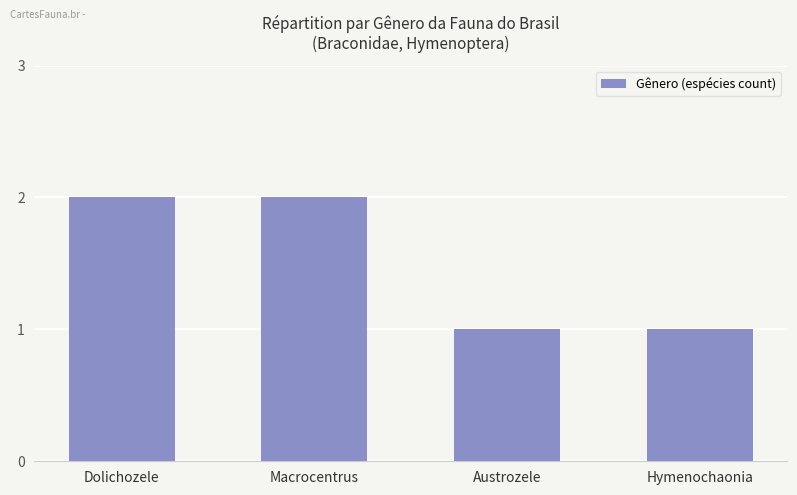

The chart shows a value of 2 at Dolichozele. True or false?

True